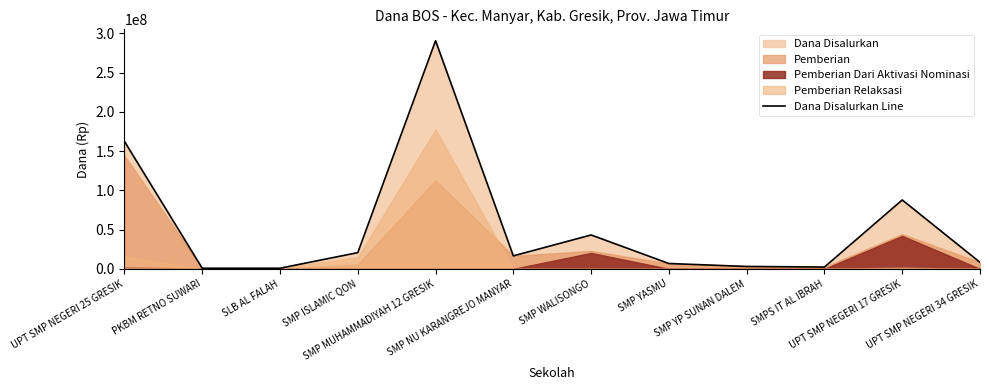

Reading right to left, what are all the values shown in this chart?

UPT SMP NEGERI 34 GRESIK=8250000	UPT SMP NEGERI 17 GRESIK=87750000	SMPS IT AL IBRAH=2250000	SMP YP SUNAN DALEM=3000000	SMP YASMU=6750000	SMP WALISONGO=43125000	SMP NU KARANGREJO MANYAR=16500000	SMP MUHAMMADIYAH 12 GRESIK=290625000	SMP ISLAMIC QON=20625000	SLB AL FALAH=750000	PKBM RETNO SUWARI=750000	UPT SMP NEGERI 25 GRESIK=162375000